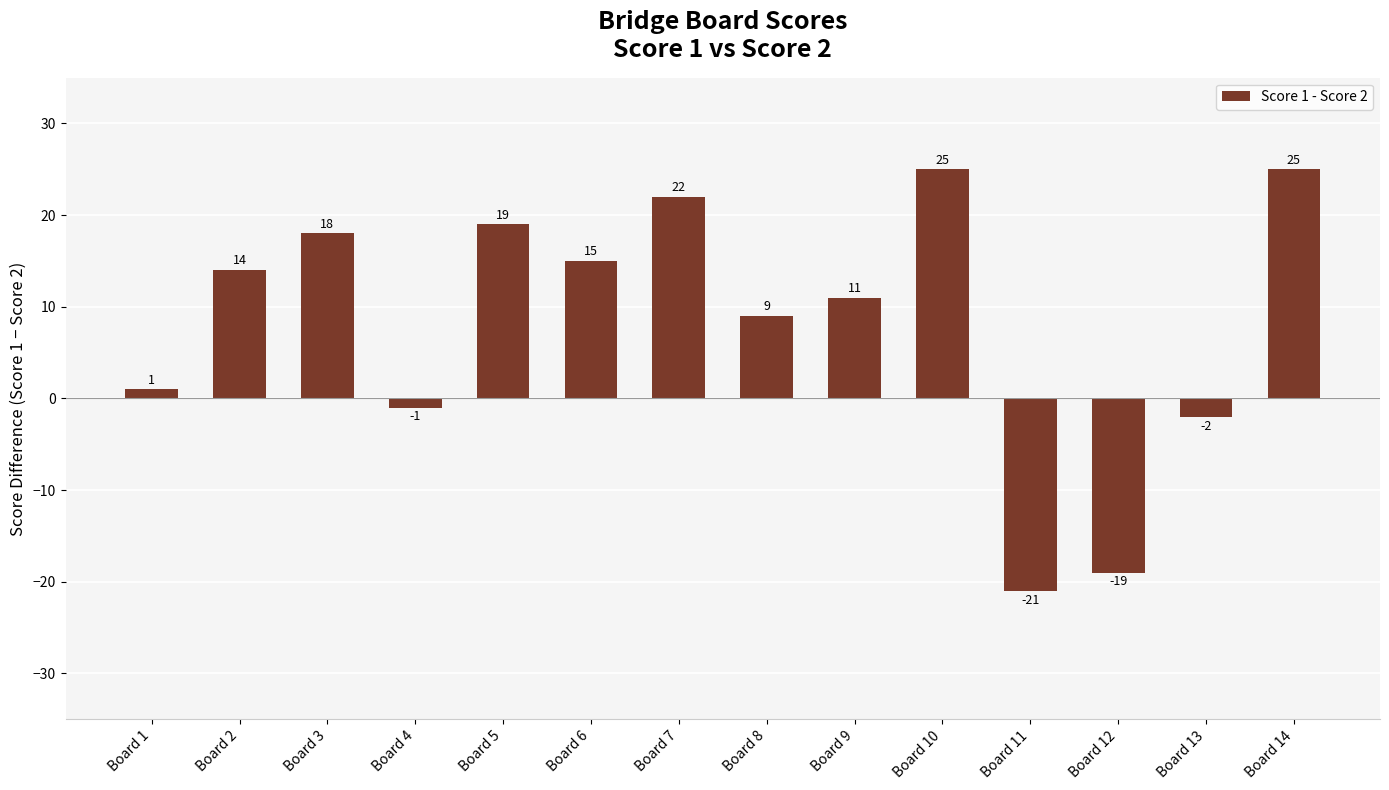

Are the bars horizontal?

No